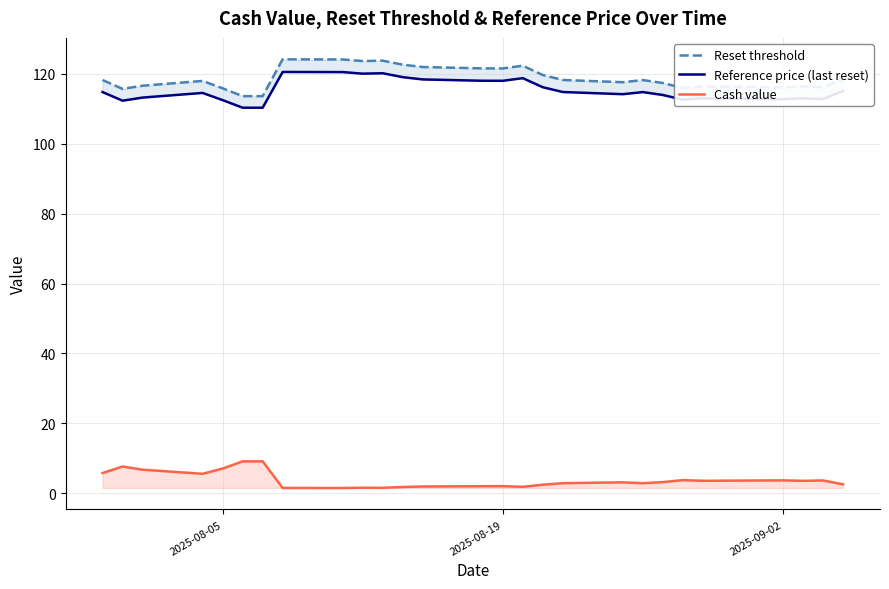

Is the value of Reference price (last reset) at 2025-08-05 greater than the value of Reset threshold at 2025-08-05?

No